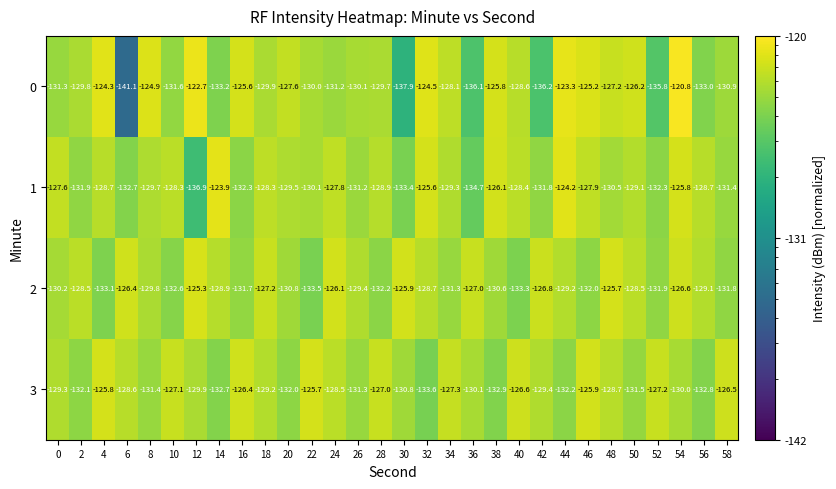

What is the average value of the 1 series?

-129.6